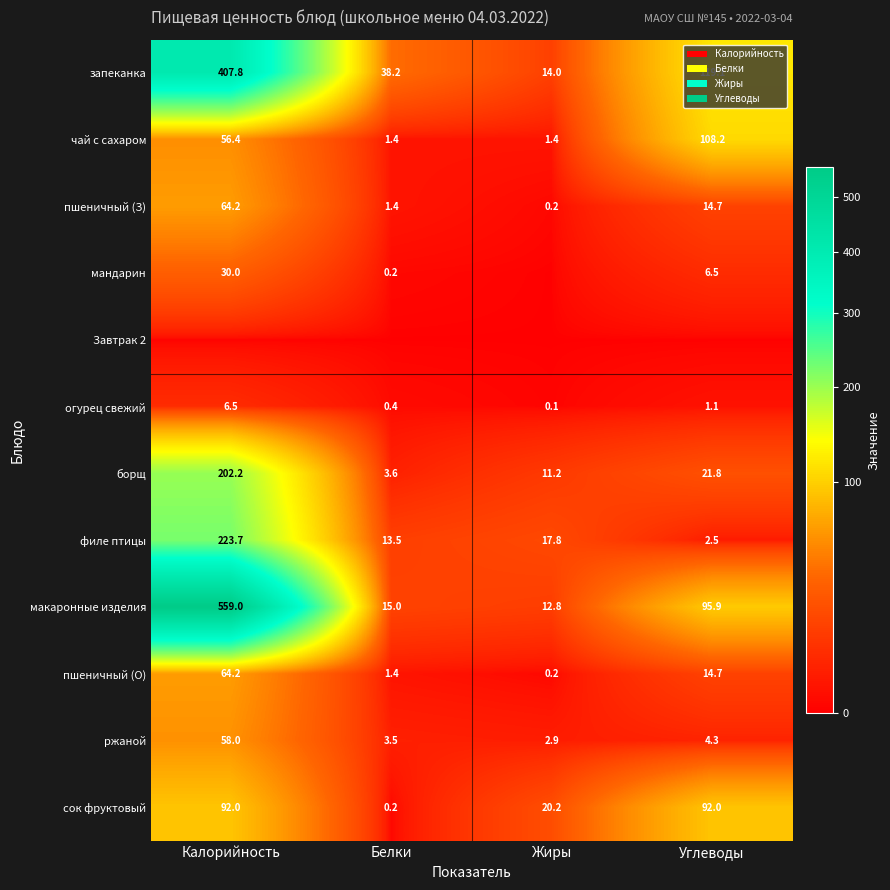

What is the difference between the maximum and minimum values in the ржаной series?

55.1